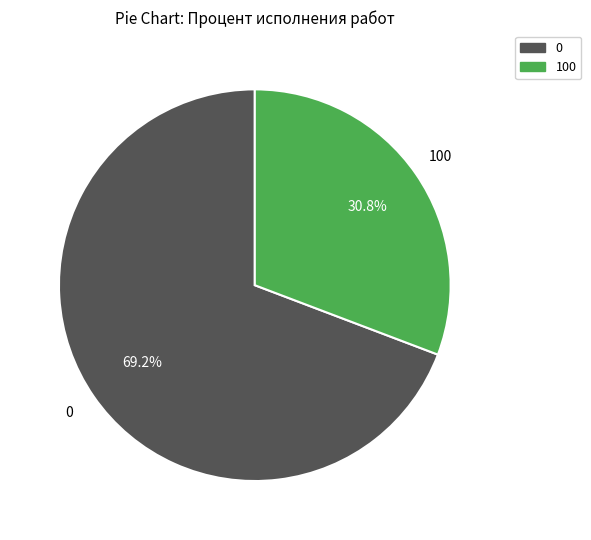

Is there any slice that represents more than half of the pie?

Yes